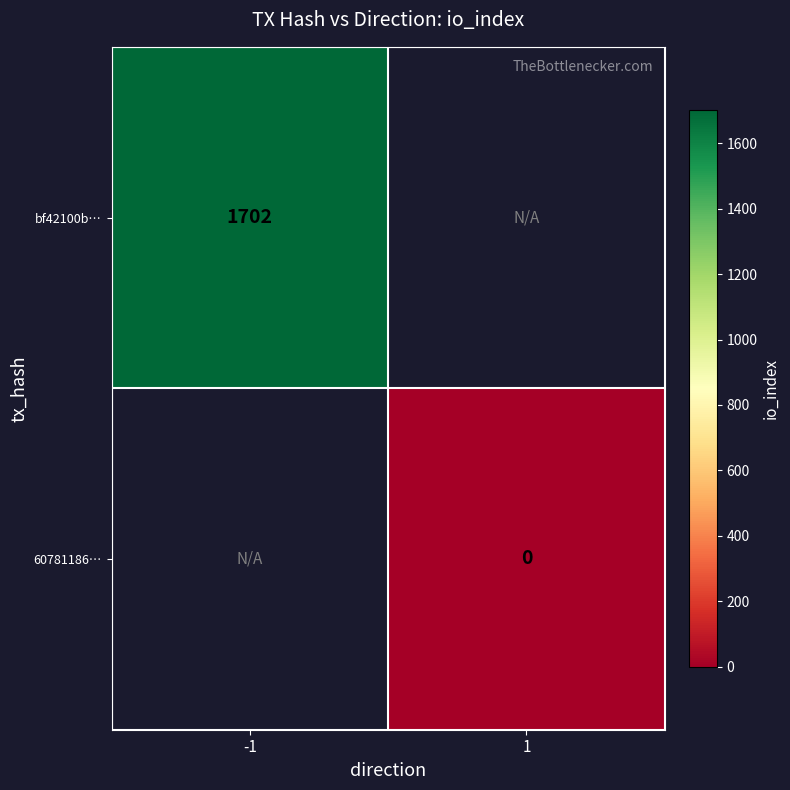

Is the value of 60781186… at 1 greater than the value of bf42100b… at -1?

No